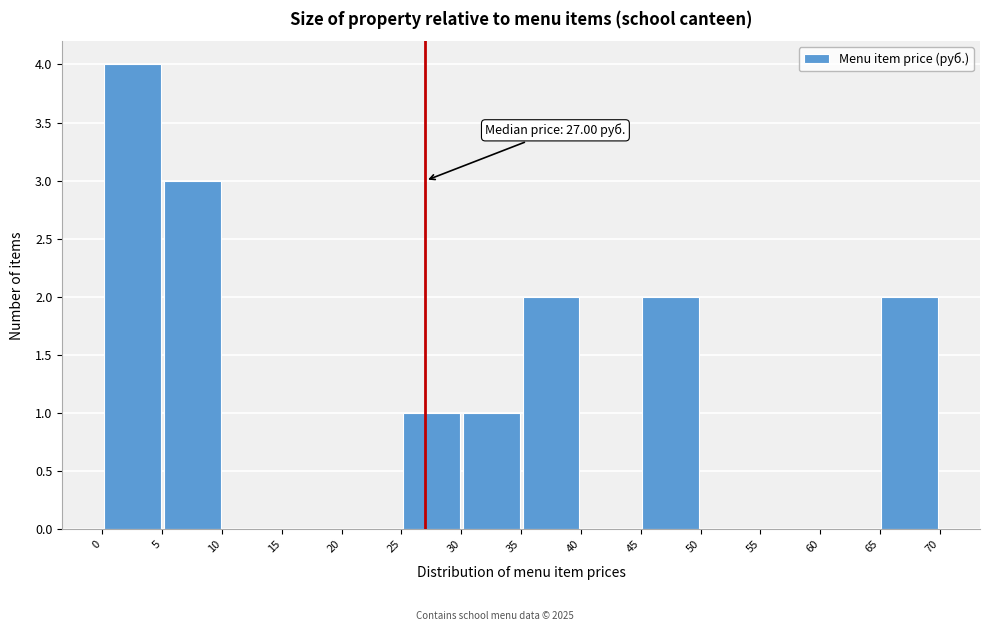

Over which range of the x-axis is the bar tallest?

0 to 5